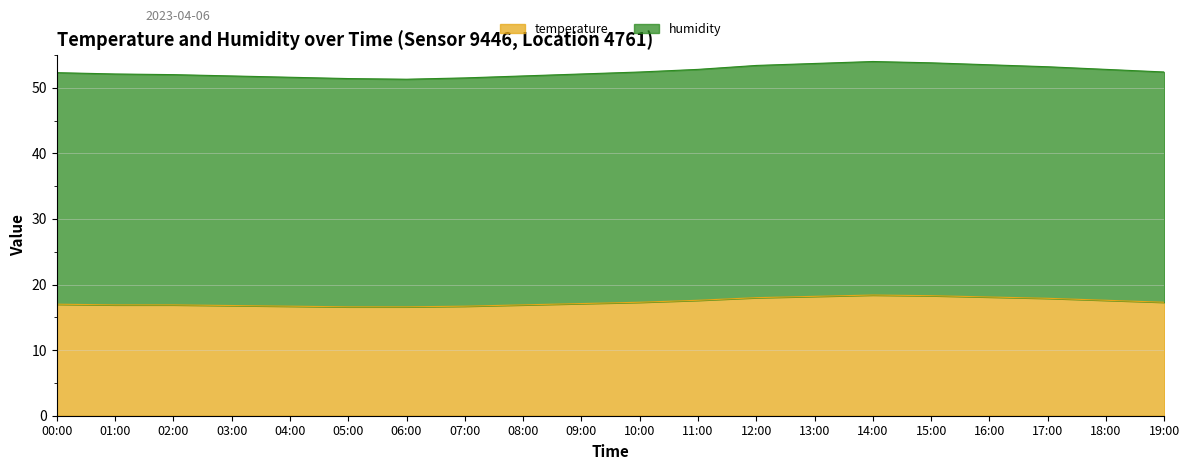

True or false: temperature has a value of 16.7 at 04:00.

True